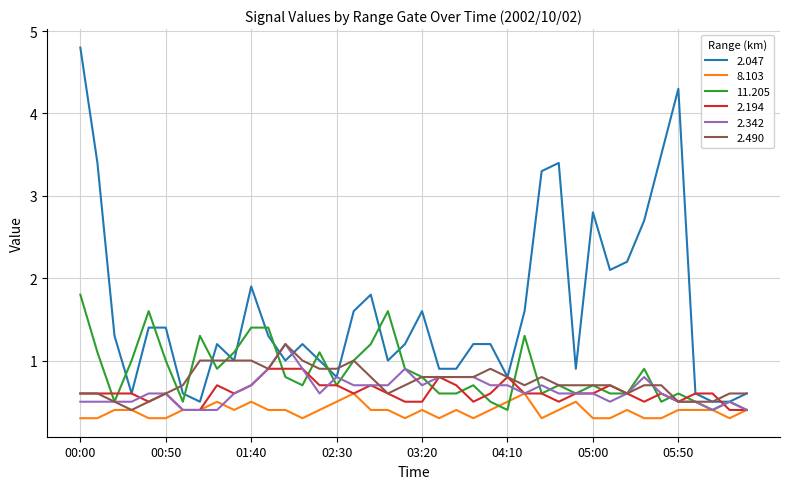

How many lines are shown in the chart?

6